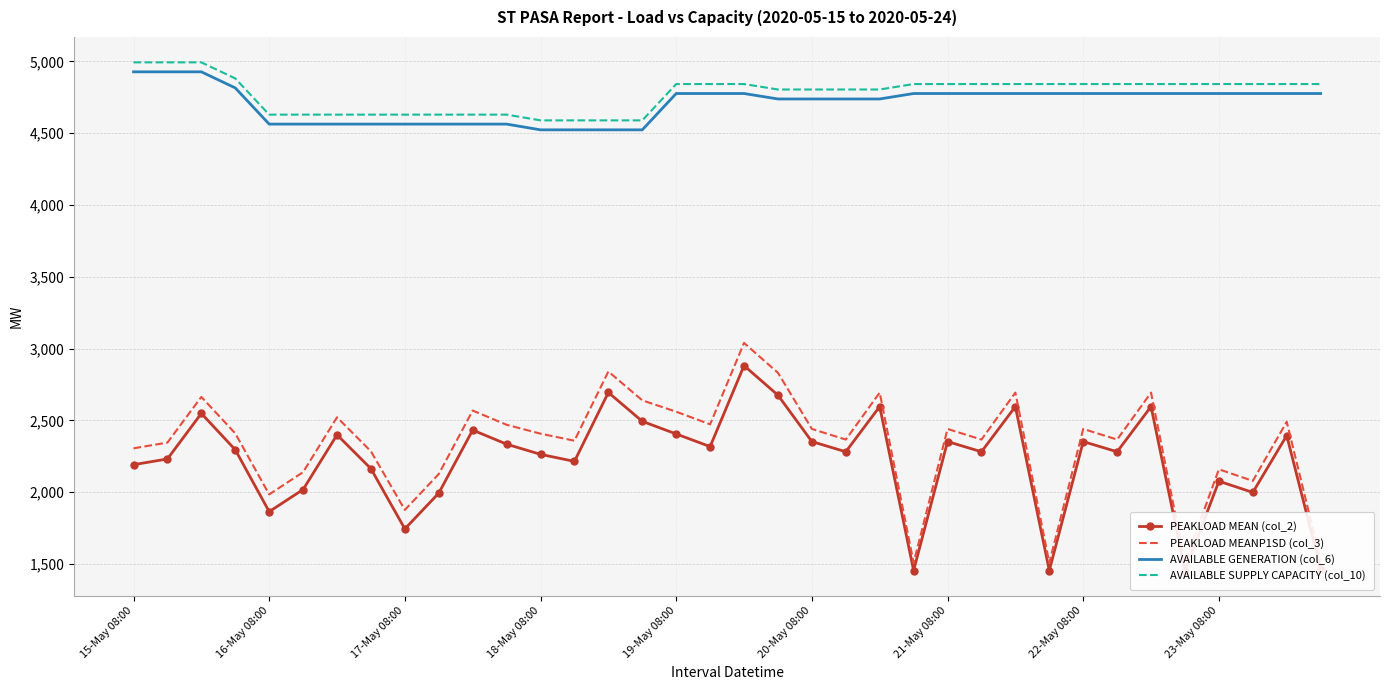

What is the approximate value of AVAILABLE SUPPLY CAPACITY (col_10) at 34?

4843